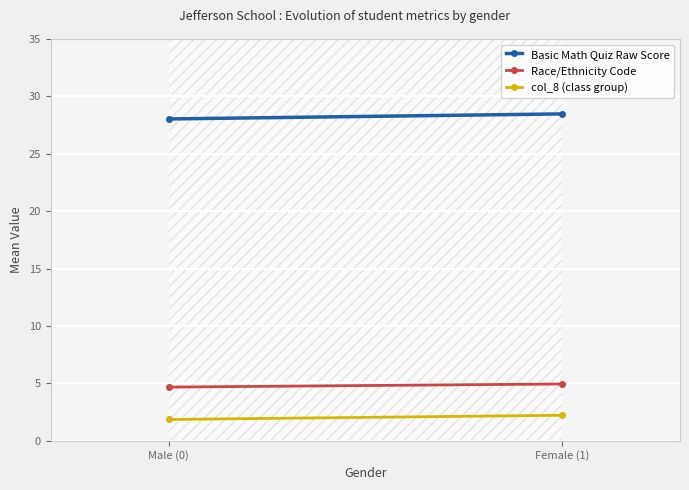

True or false: col_8 (class group) has a value of 0.9 at Female (1).

False